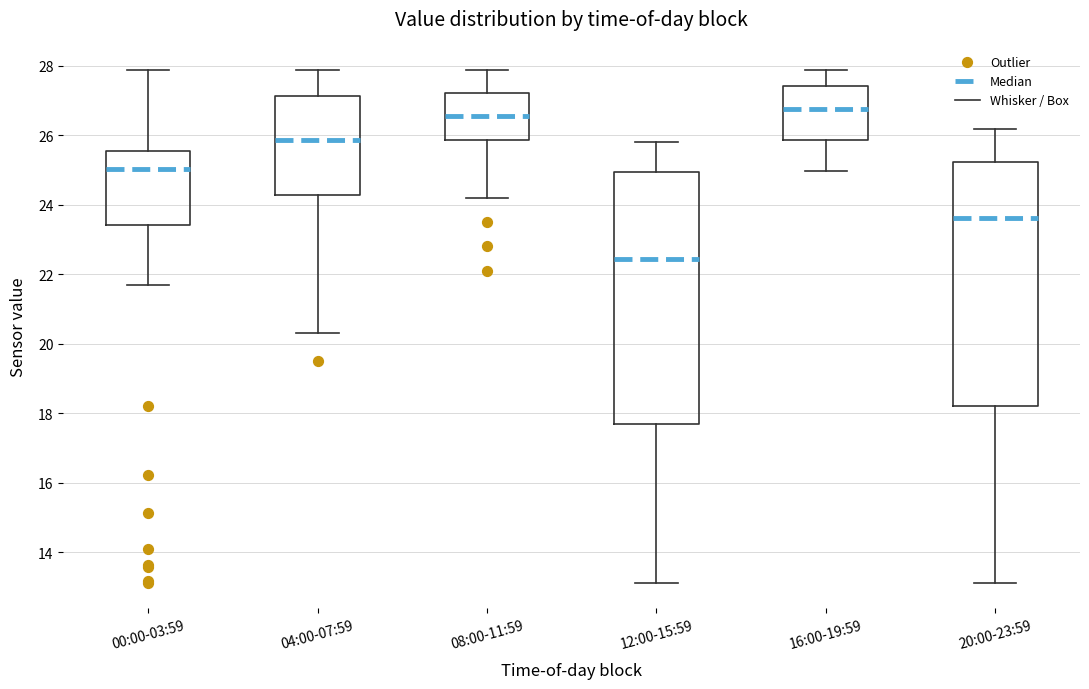

Where does the upper whisker of the box for 16:00-19:59 end on the y-axis? The values are not printed on the chart, so give them approximately, as read against the axis.

27.8